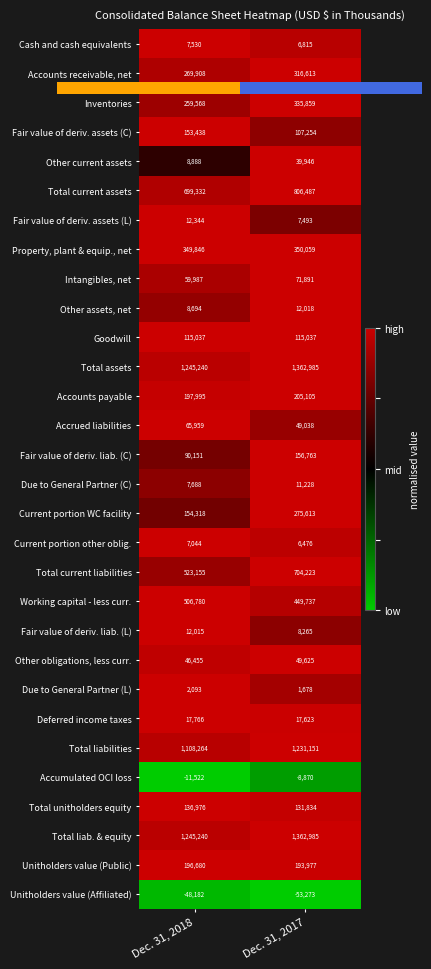

The Inventories series shows 1.6 at Dec. 31, 2017. True or false?

False